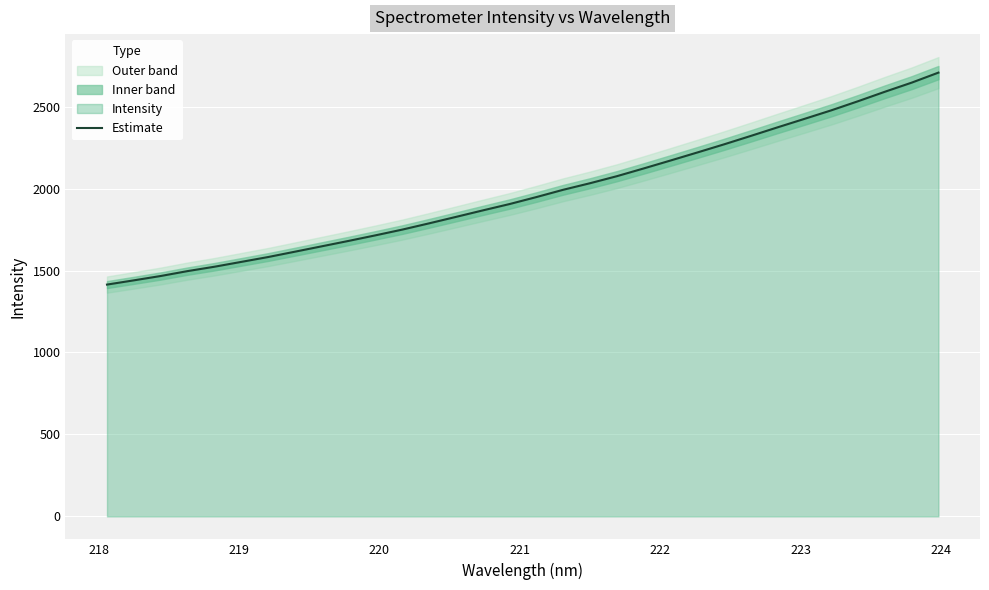

What is the greatest value displayed?

2707.2